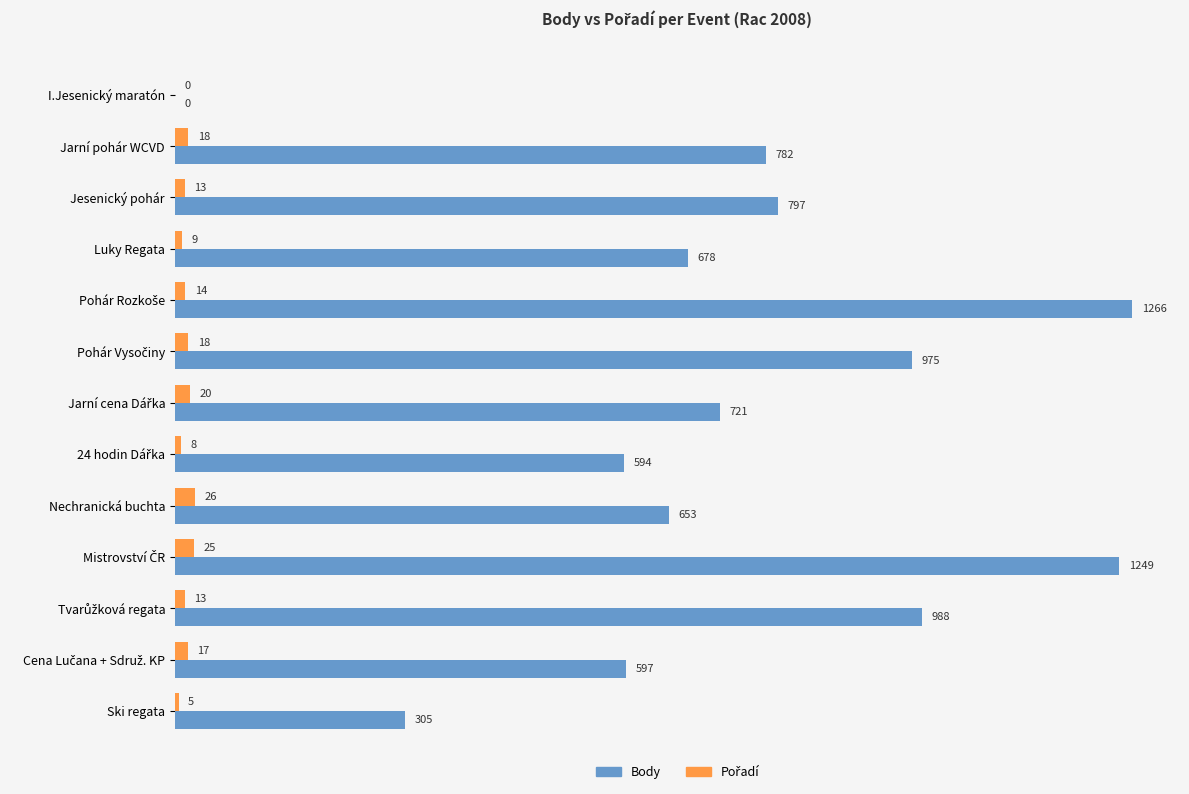

What is the greatest value displayed?

1266